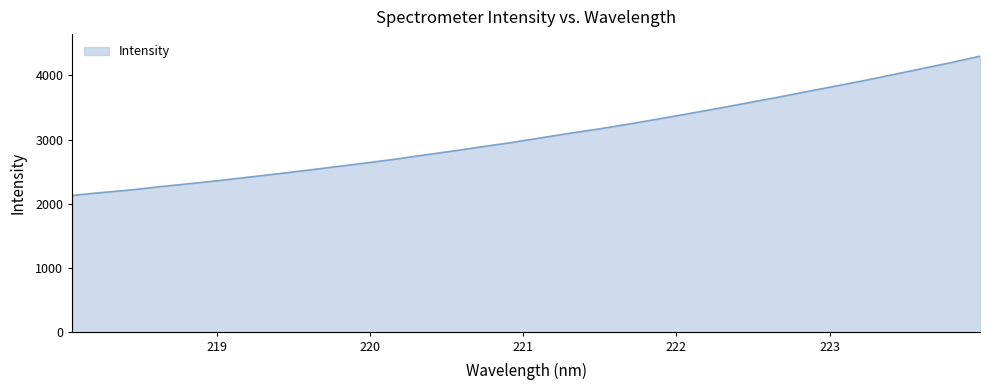

What is the difference between the maximum and minimum values?

2166.1